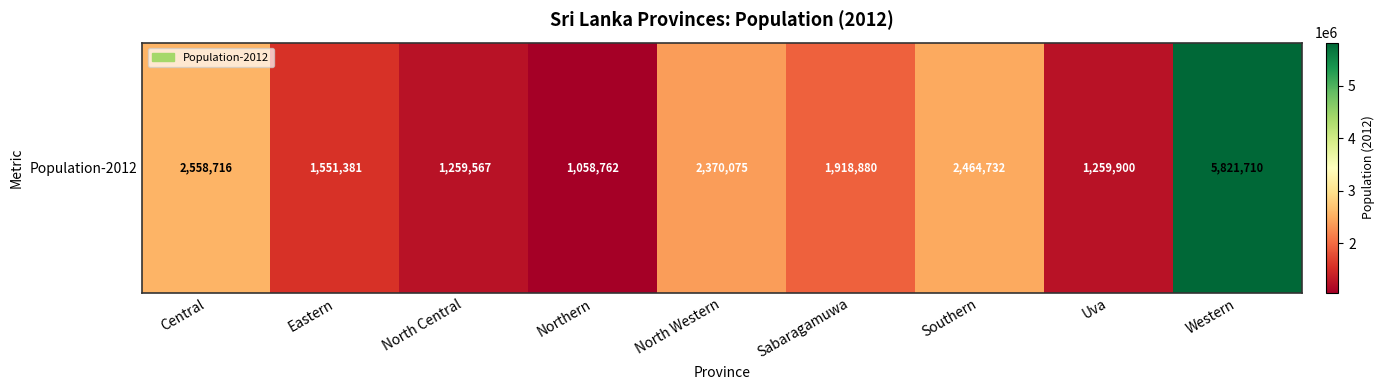

Read the value at Southern.

2464732